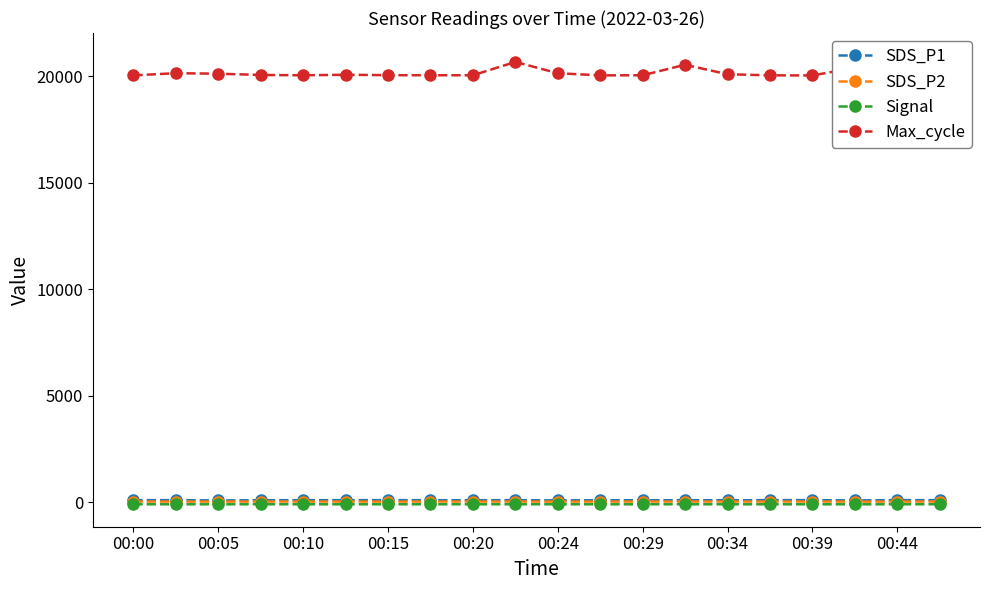

Is the value of SDS_P1 at 00:34 greater than the value of Signal at 00:34?

Yes